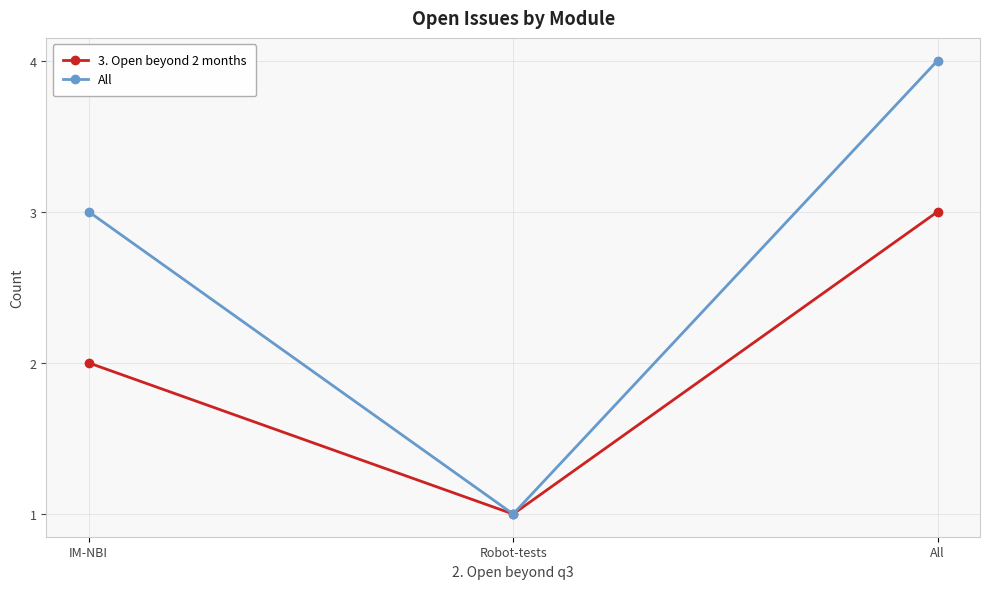

True or false: 3. Open beyond 2 months has a value of 2 at IM-NBI.

True